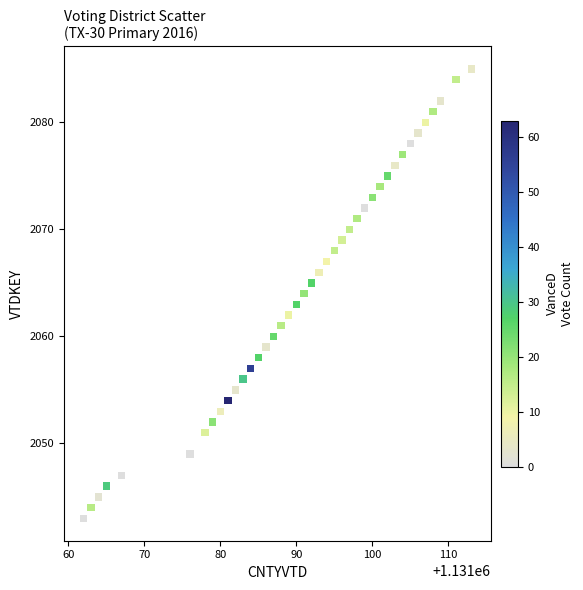

What is the range of Y values (max minus min)?

42